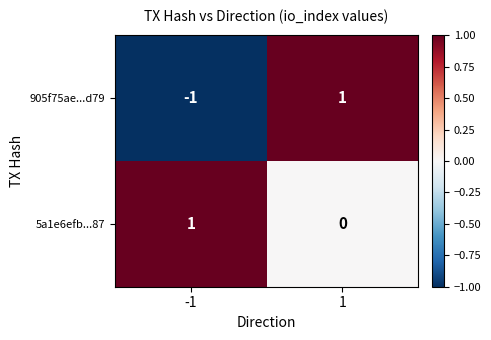

At how many categories does at least one series exceed 0?

2